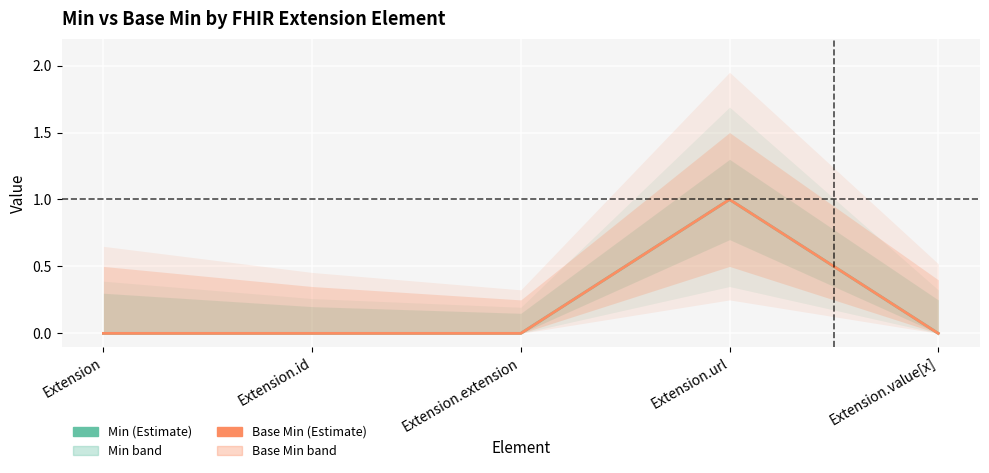

Reading left to right, transcribe all the data shown in this chart.

Min: Extension=0	Extension.id=0	Extension.extension=0	Extension.url=1	Extension.value[x]=0
Base Min: Extension=0	Extension.id=0	Extension.extension=0	Extension.url=1	Extension.value[x]=0